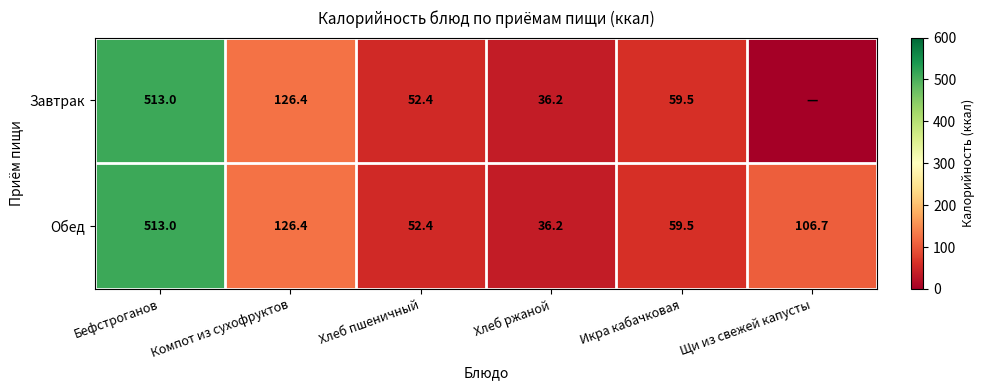

The Завтрак series shows 513.0 at Бефстроганов. True or false?

True